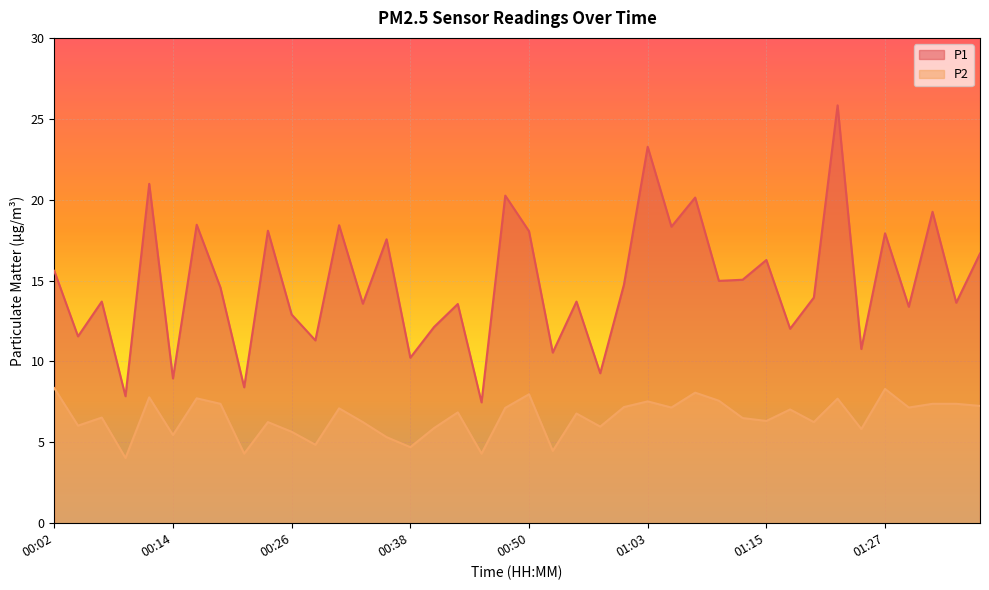

Is it true that P1 equals 7.8 at 00:09?

True